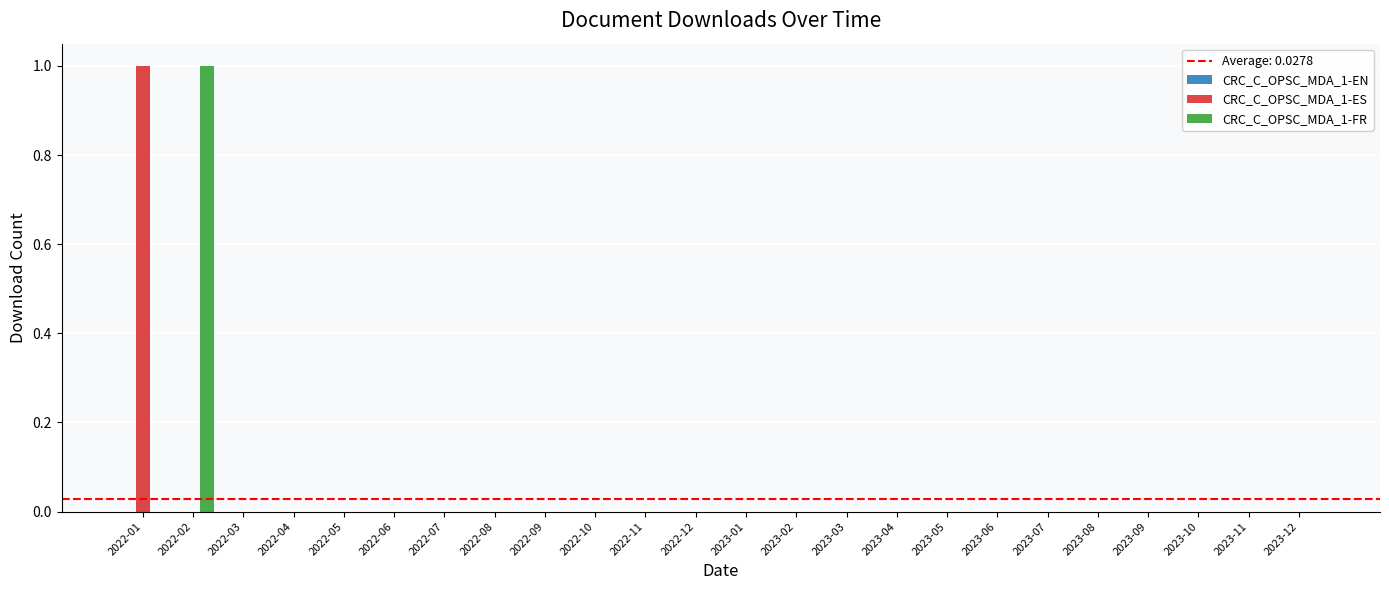

The CRC_C_OPSC_MDA_1-ES series shows 1 at 2022-02. True or false?

False